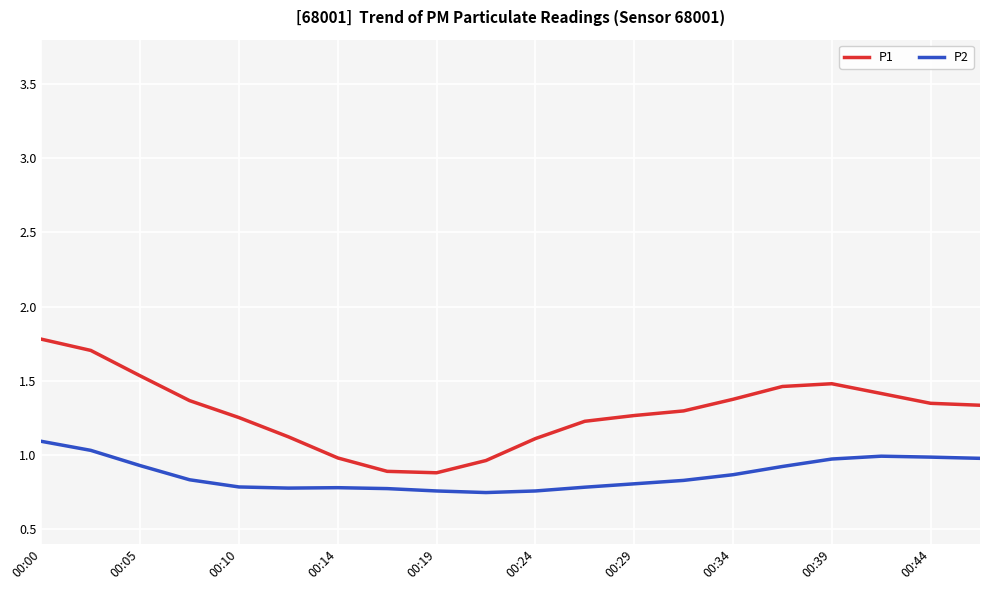

True or false: P2 and P1 cross at least once.

False